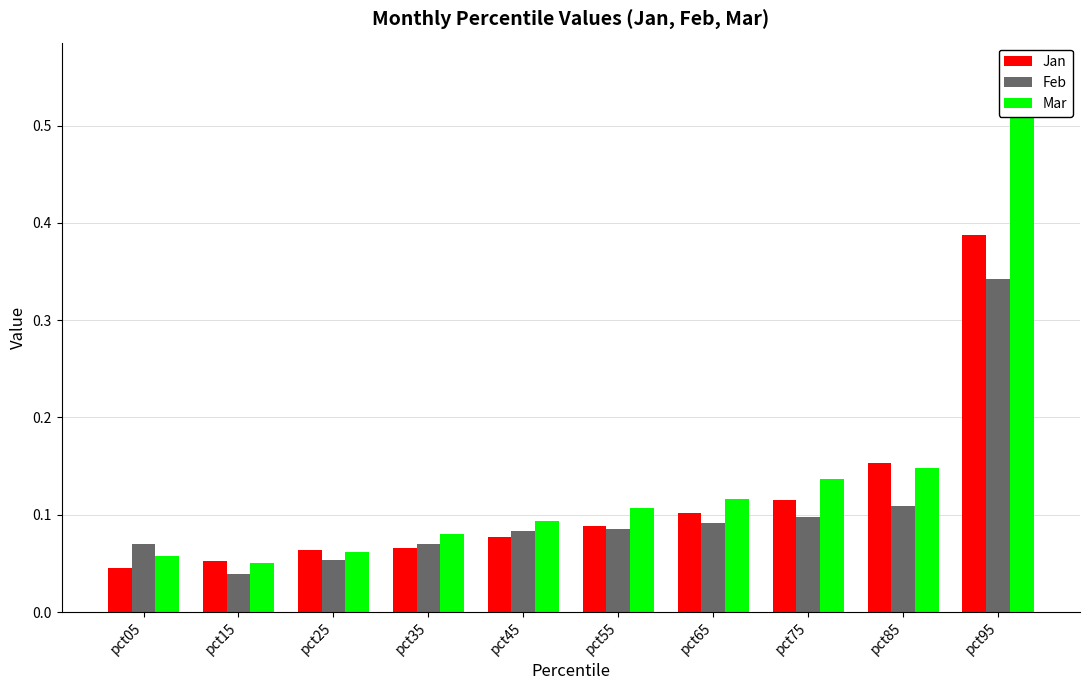

At pct85, list the series in order from smallest to largest.

Feb, Mar, Jan